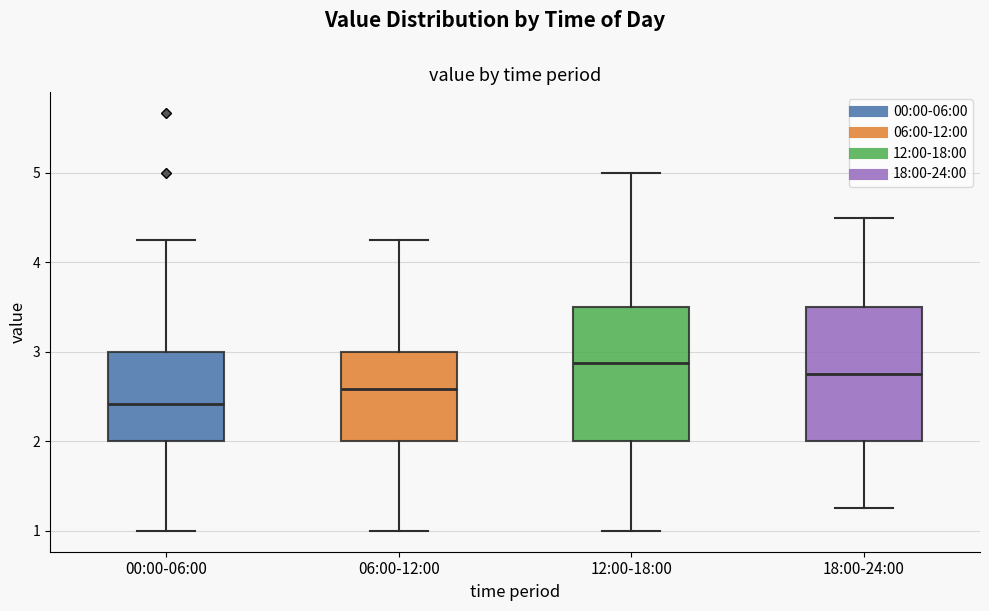

Reading left to right, read every box against the y-axis: the position of its median line, the range the box covers, and the ends of its whiskers. The values are not printed on the chart, so give them approximately, as read against the axis.

00:00-06:00: median 2.4, box 2.0 to 3.0, whiskers 1.0 to 4.3
06:00-12:00: median 2.6, box 2.0 to 3.0, whiskers 1.0 to 4.3
12:00-18:00: median 2.9, box 2.0 to 3.5, whiskers 1.0 to 5.0
18:00-24:00: median 2.8, box 2.0 to 3.5, whiskers 1.3 to 4.5